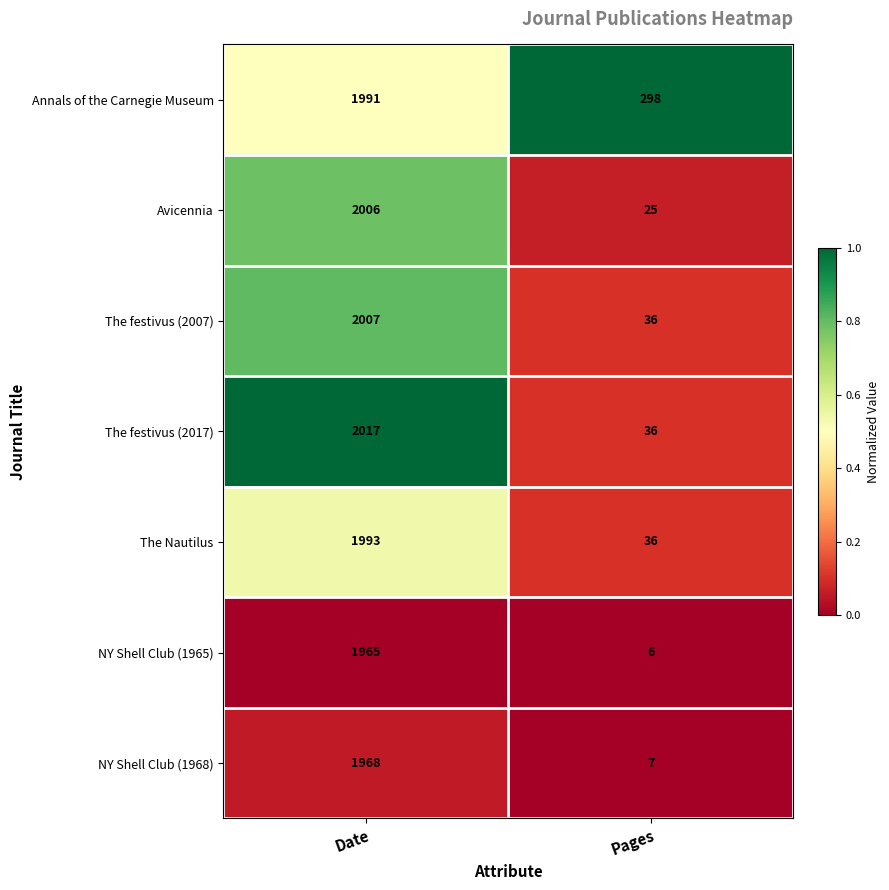

Rank the series by their maximum value, from lowest to highest.

NY Shell Club (1965), NY Shell Club (1968), Annals of the Carnegie Museum, The Nautilus, Avicennia, The festivus (2007), The festivus (2017)